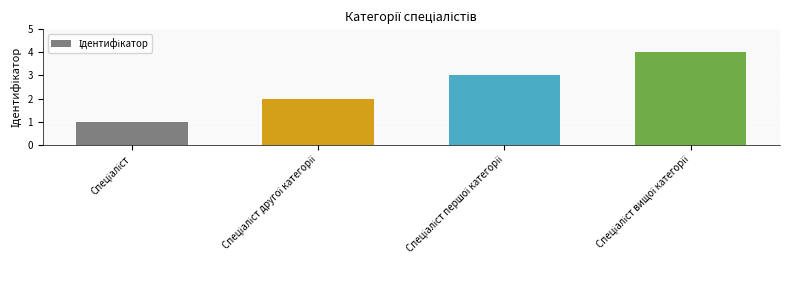

What is the difference between the maximum and minimum values?

3